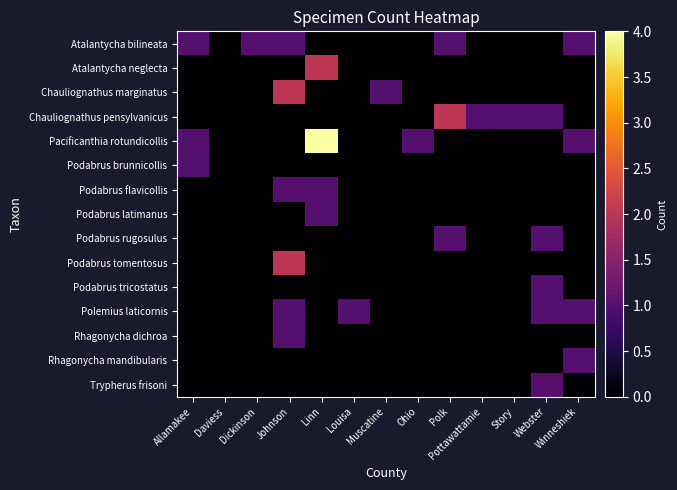

List the series in order of their peak value, highest first.

Pacificanthia rotundicollis, Atalantycha neglecta, Chauliognathus marginatus, Chauliognathus pensylvanicus, Podabrus tomentosus, Atalantycha bilineata, Podabrus brunnicollis, Podabrus flavicollis, Podabrus latimanus, Podabrus rugosulus, Podabrus tricostatus, Polemius laticornis, Rhagonycha dichroa, Rhagonycha mandibularis, Trypherus frisoni